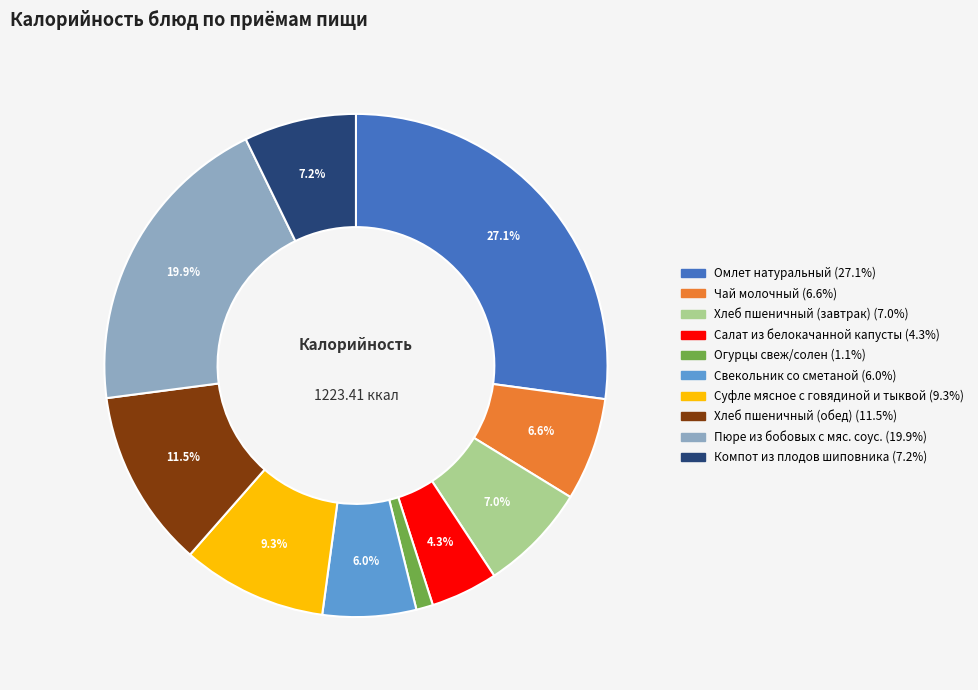

To the nearest percent, what is the average slice percentage?

10%